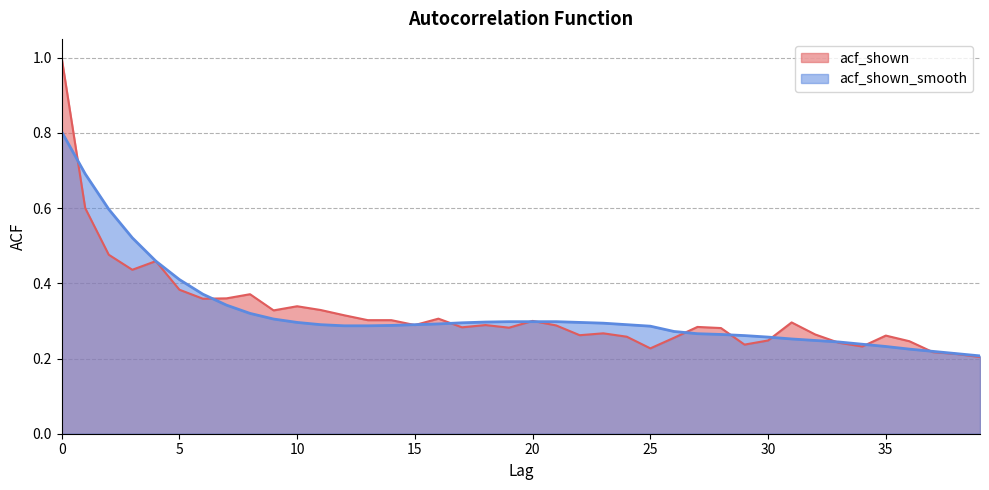

What value does the acf_shown_smooth series have at 21?

0.3